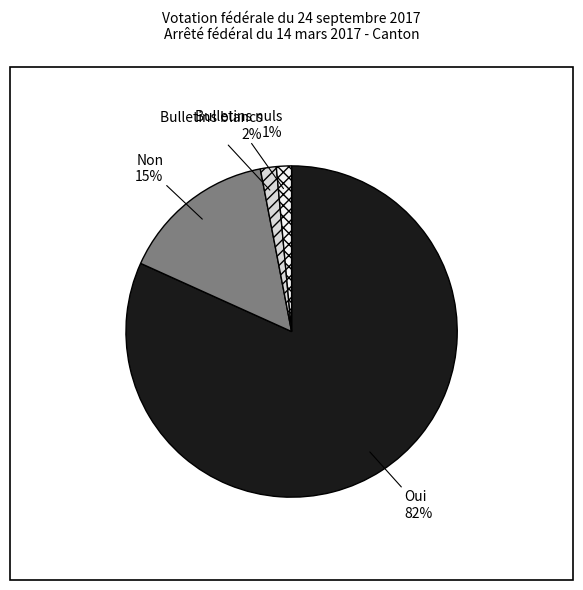

How many segments does this pie chart have?

4